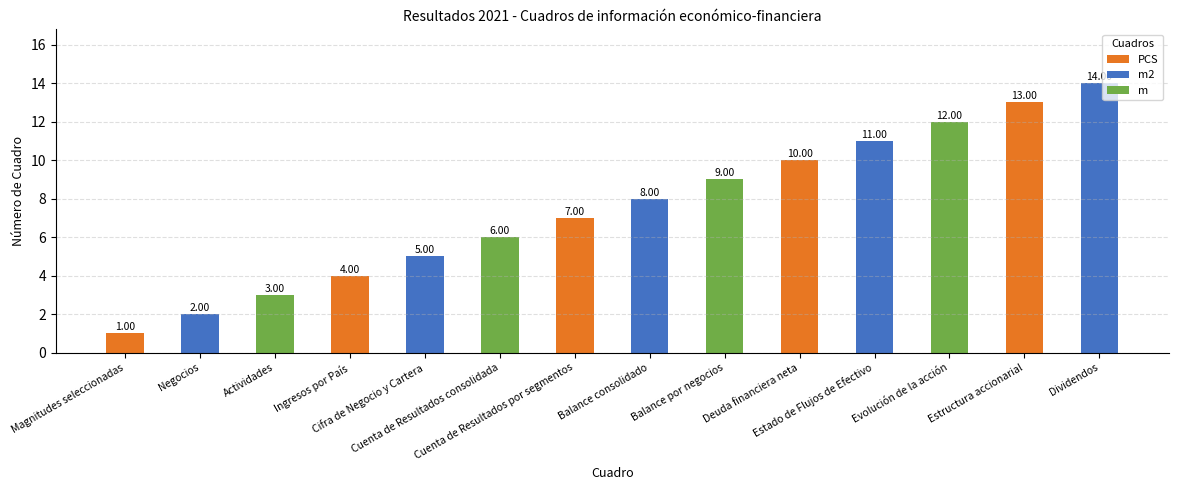

The value at Estado de Flujos de Efectivo is 16. True or false?

False